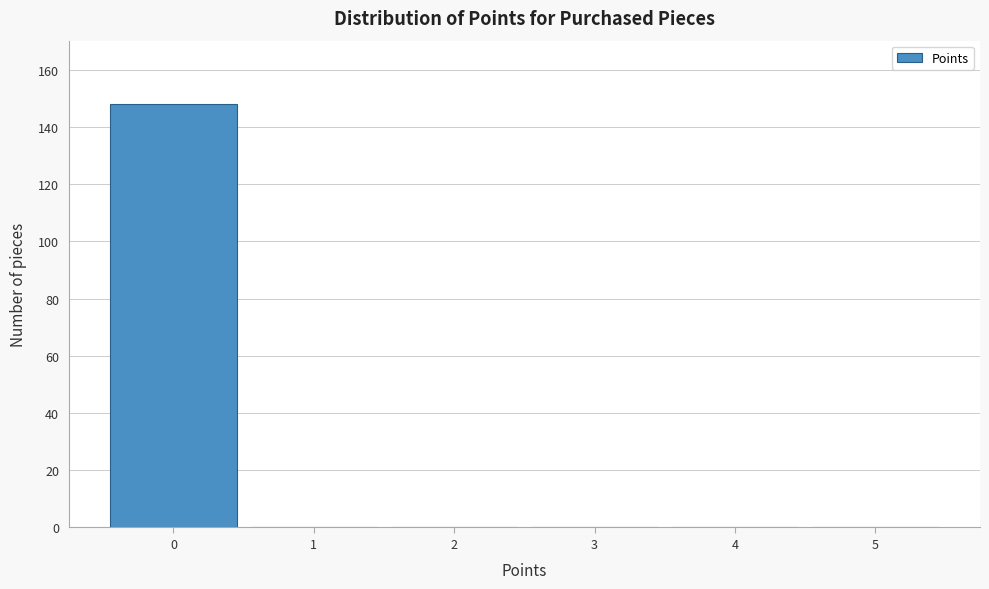

What is the height of the bar covering -0.5 to 0.5 on the x-axis? The values are not printed on the chart, so give them approximately, as read against the axis.

148